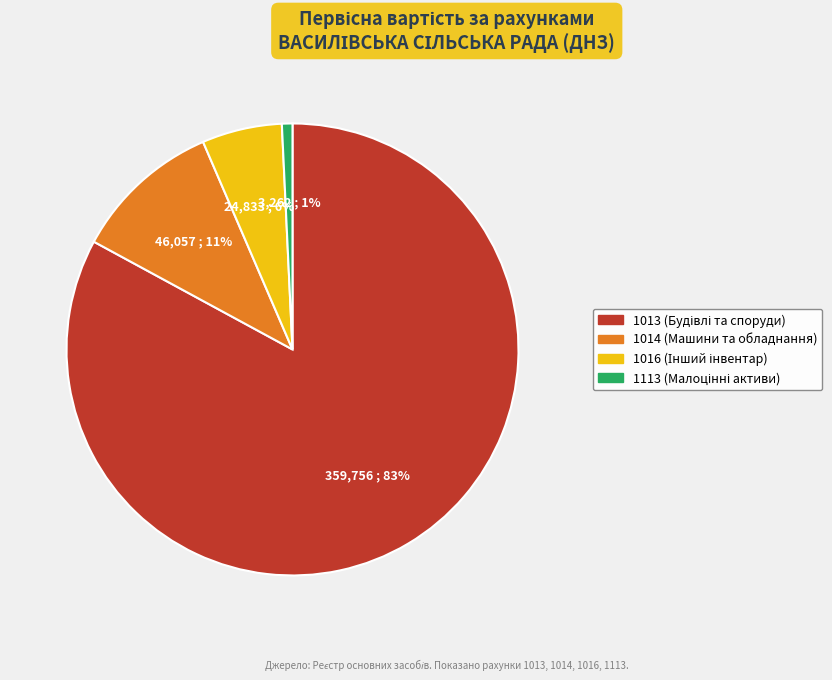

Rank the categories by value from lowest to highest.

1113, 1016, 1014, 1013